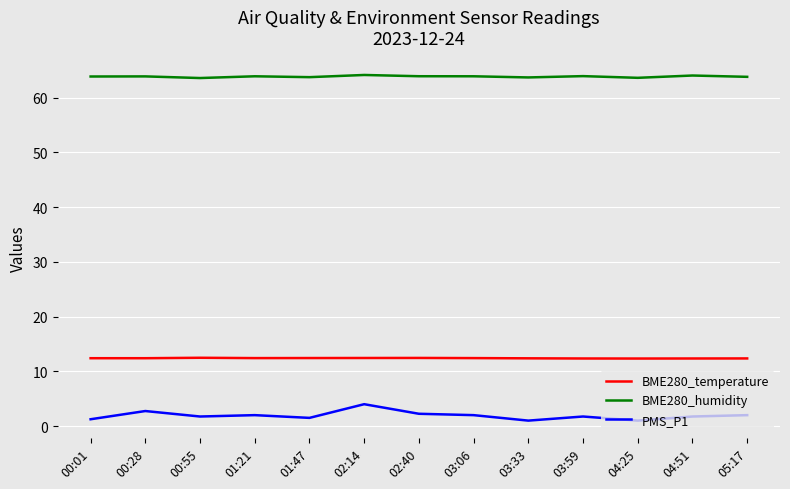

Which series has the widest spread of values?

PMS_P1